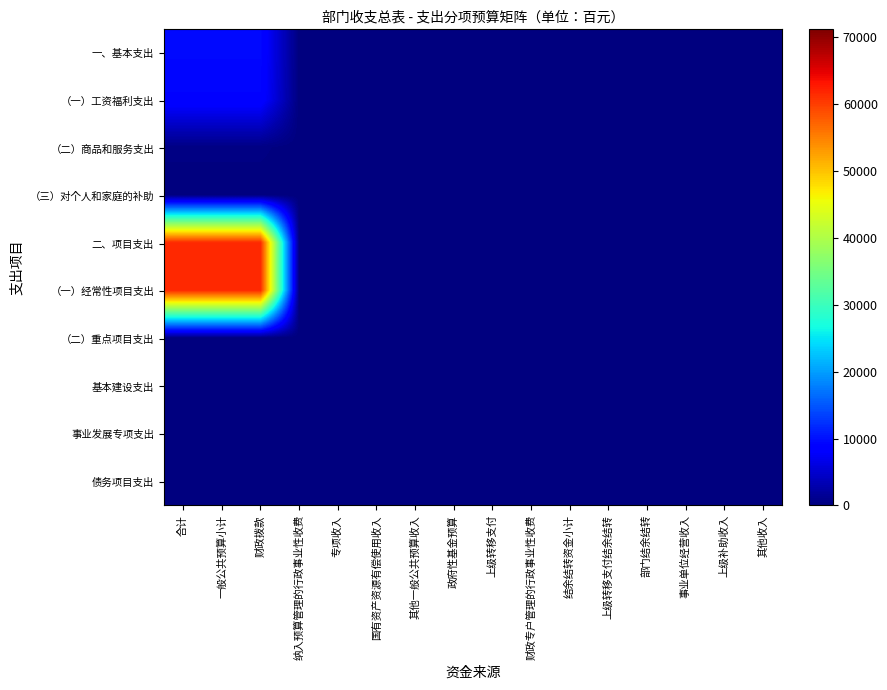

Which category has the highest value across all series?

合计